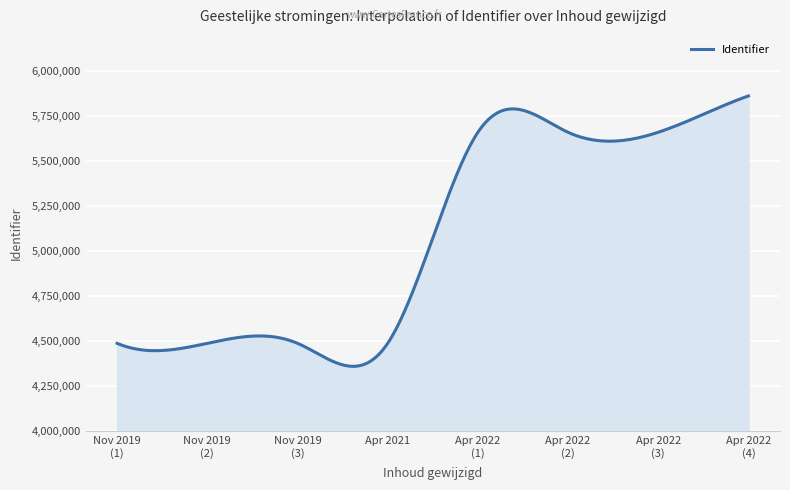

What is the minimum value shown in the chart?

4359770.0